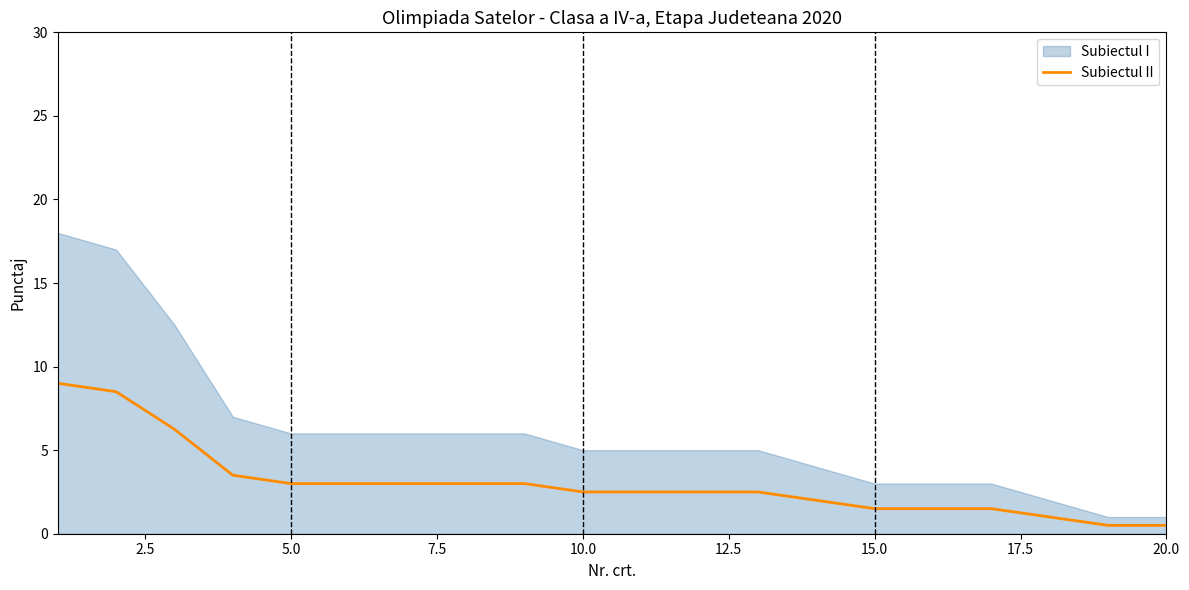

Is it true that Subiectul II equals 2.5 at 10.0?

True